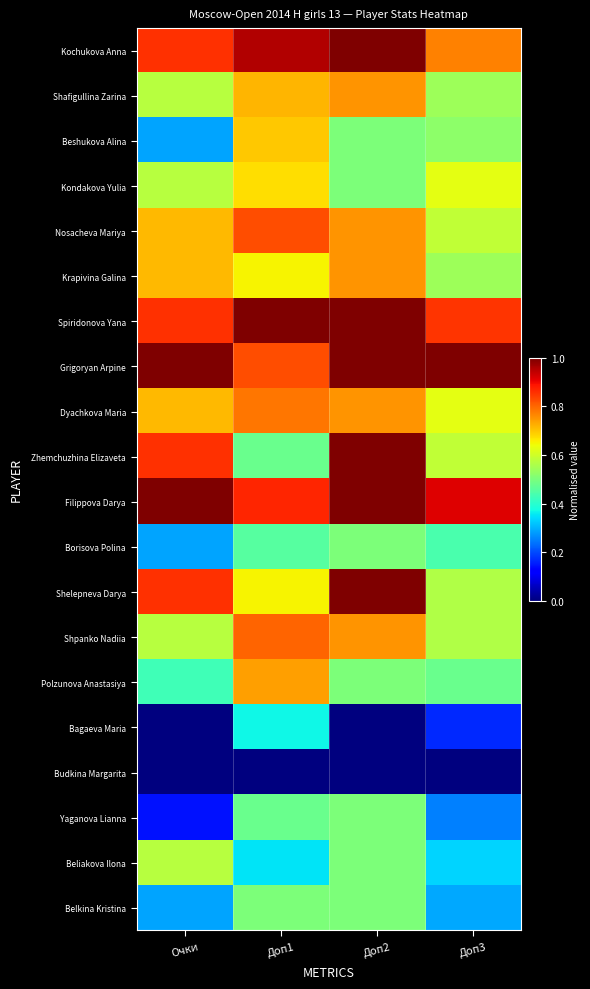

Reading left to right, list all the values displayed in this chart.

Kochukova Anna: Очки=0.9	Доп1=1.0	Доп2=1.0	Доп3=0.8
Shafigullina Zarina: Очки=0.6	Доп1=0.7	Доп2=0.8	Доп3=0.5
Beshukova Alina: Очки=0.3	Доп1=0.7	Доп2=0.5	Доп3=0.5
Kondakova Yulia: Очки=0.6	Доп1=0.7	Доп2=0.5	Доп3=0.6
Nosacheva Mariya: Очки=0.7	Доп1=0.8	Доп2=0.8	Доп3=0.6
Krapivina Galina: Очки=0.7	Доп1=0.7	Доп2=0.8	Доп3=0.5
Spiridonova Yana: Очки=0.9	Доп1=1.0	Доп2=1.0	Доп3=0.9
Grigoryan Arpine: Очки=1.0	Доп1=0.8	Доп2=1.0	Доп3=1.0
Dyachkova Maria: Очки=0.7	Доп1=0.8	Доп2=0.8	Доп3=0.6
Zhemchuzhina Elizaveta: Очки=0.9	Доп1=0.5	Доп2=1.0	Доп3=0.6
Filippova Darya: Очки=1.0	Доп1=0.9	Доп2=1.0	Доп3=0.9
Borisova Polina: Очки=0.3	Доп1=0.5	Доп2=0.5	Доп3=0.4
Shelepneva Darya: Очки=0.9	Доп1=0.7	Доп2=1.0	Доп3=0.6
Shpanko Nadiia: Очки=0.6	Доп1=0.8	Доп2=0.8	Доп3=0.6
Polzunova Anastasiya: Очки=0.4	Доп1=0.7	Доп2=0.5	Доп3=0.5
Bagaeva Maria: Очки=0.0	Доп1=0.4	Доп2=0.0	Доп3=0.2
Budkina Margarita: Очки=0.0	Доп1=0.0	Доп2=0.0	Доп3=0.0
Yaganova Lianna: Очки=0.1	Доп1=0.5	Доп2=0.5	Доп3=0.2
Beliakova Ilona: Очки=0.6	Доп1=0.3	Доп2=0.5	Доп3=0.3
Belkina Kristina: Очки=0.3	Доп1=0.5	Доп2=0.5	Доп3=0.3